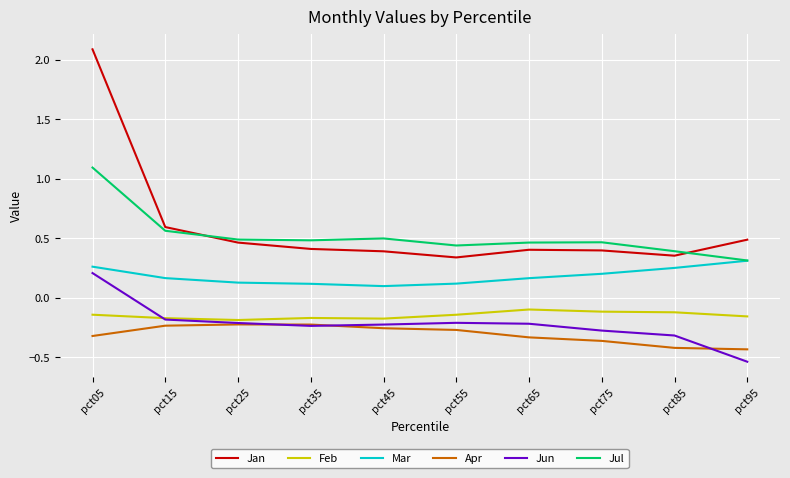

Rank the series at pct75 from lowest to highest value.

Apr, Jun, Feb, Mar, Jan, Jul